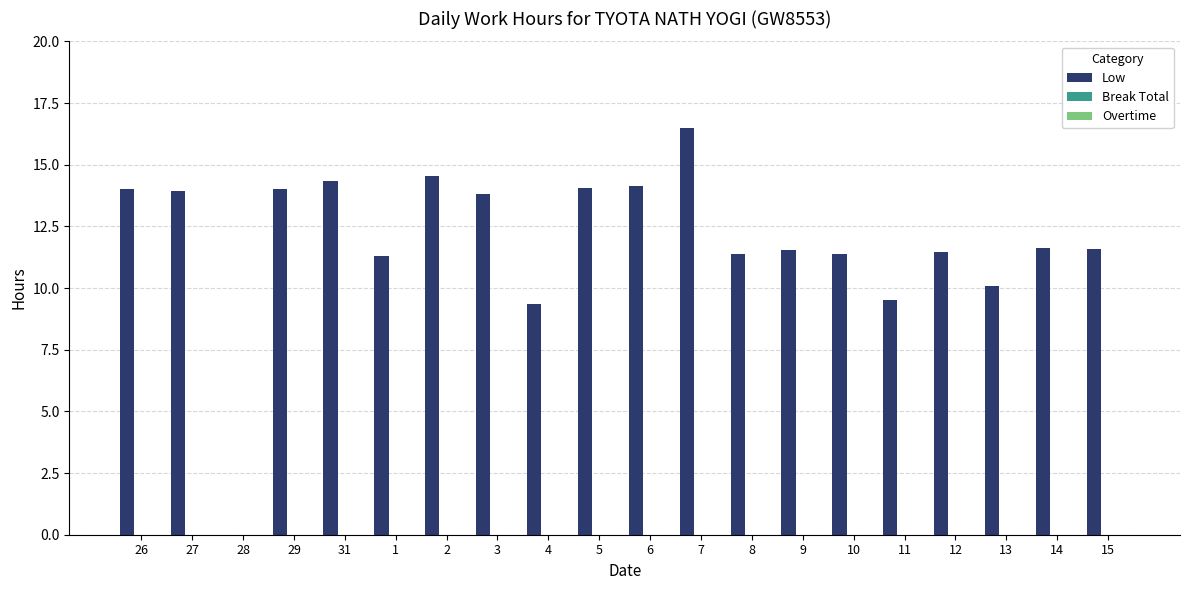

What is the sum of all values?

238.6